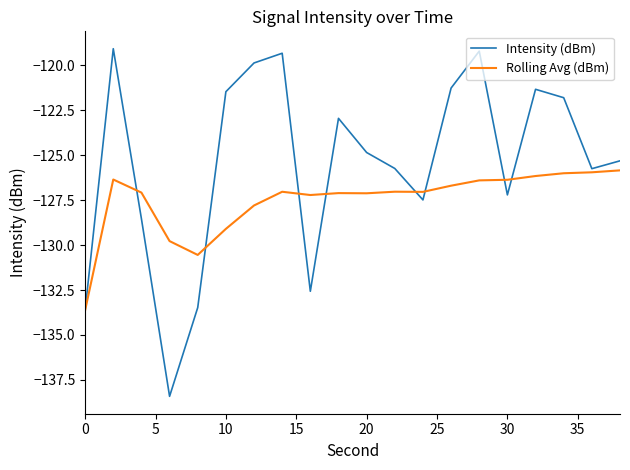

What is the difference between the maximum and minimum values in the Rolling Avg (dBm) series?

7.8